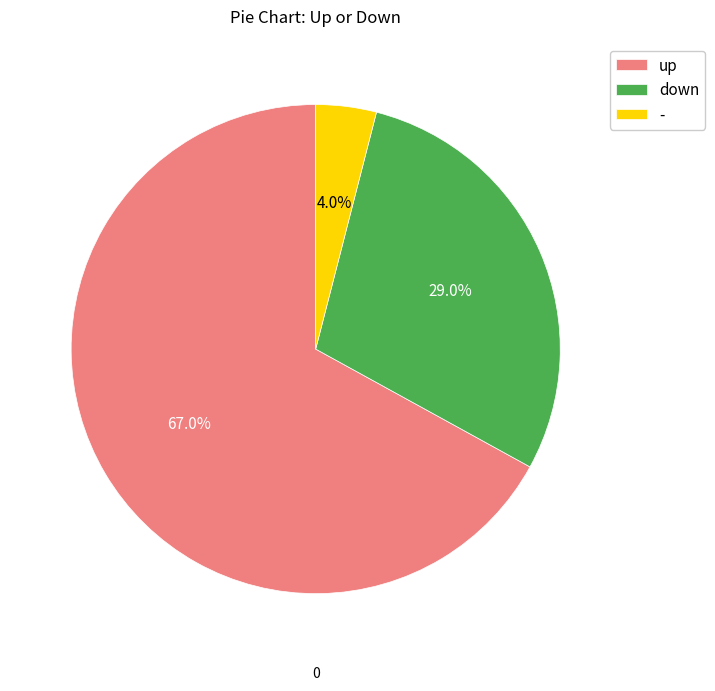

Does up represent more than half of the total?

Yes